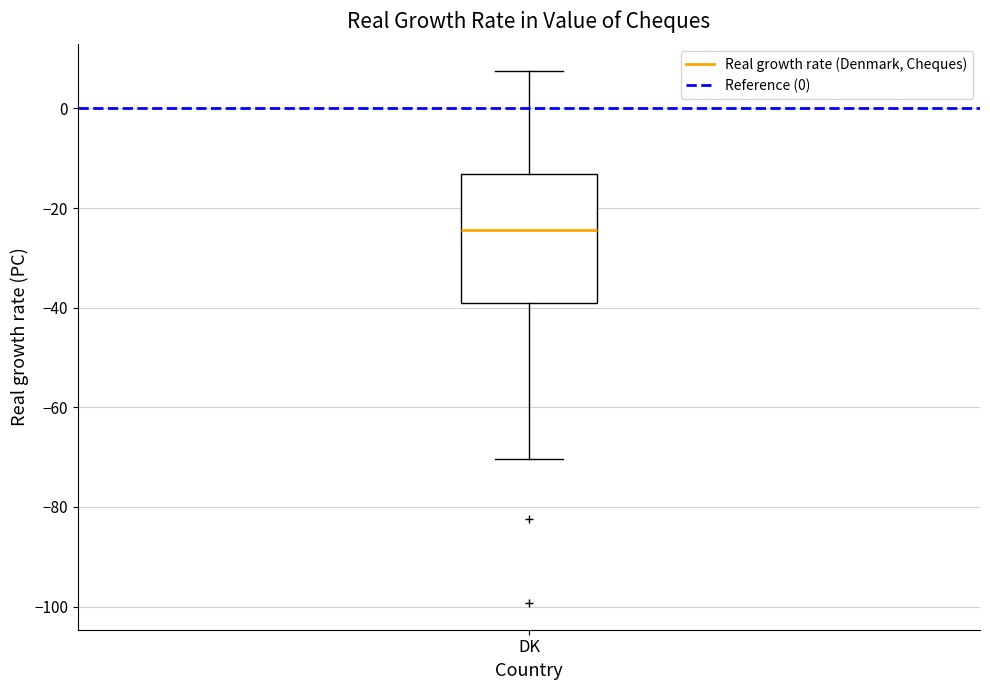

Read this box plot against the y-axis: the position of the median line, the range covered by the box, and the ends of both whiskers. The values are not printed on the chart, so give them approximately, as read against the axis.

median -24, box -38 to -14, whiskers -70 to 8